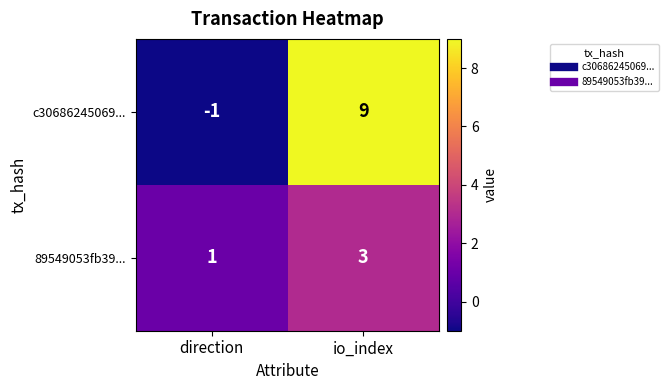

Which series has the largest total across all categories?

c30686245069...